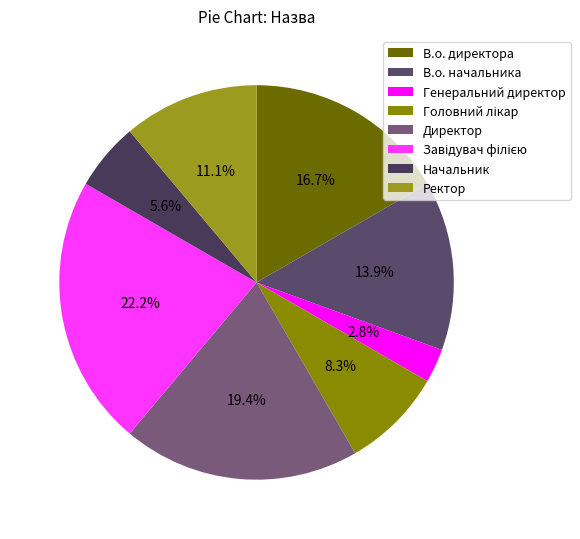

To the nearest percent, what is the difference between the Генеральний директор and В.о. директора slice percentages?

14%